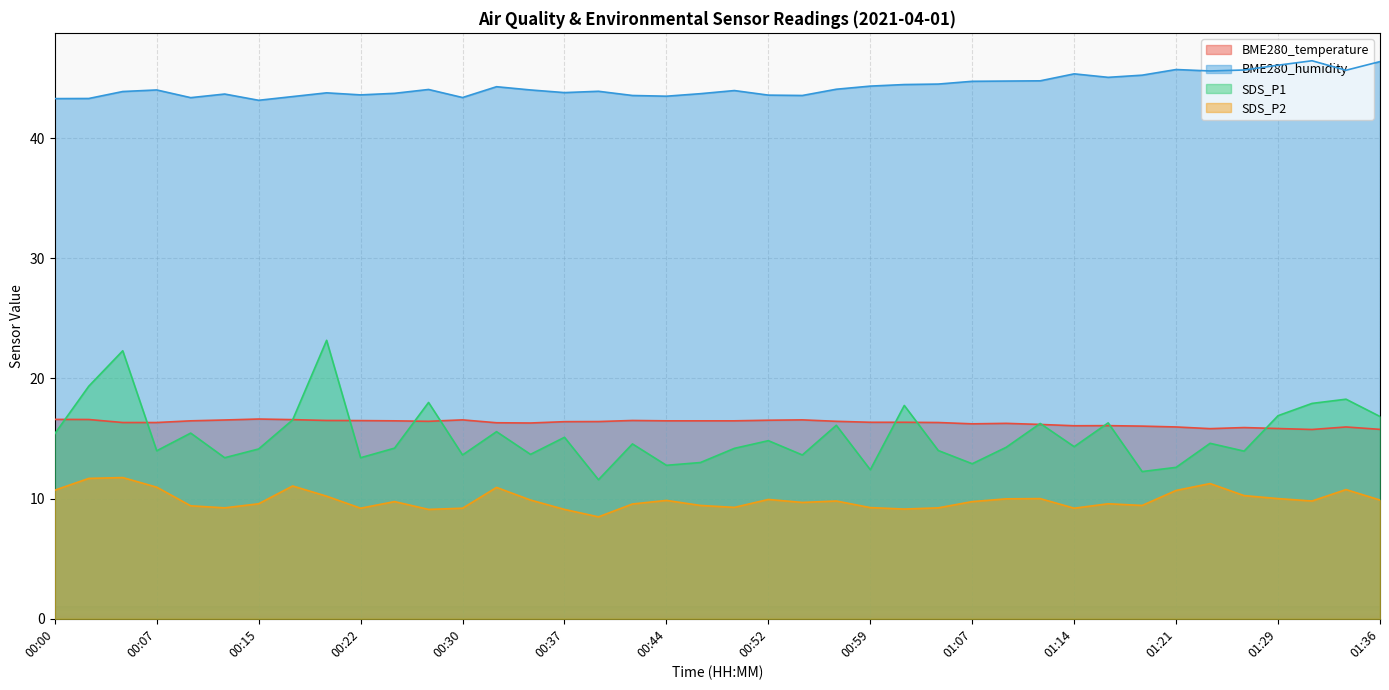

Which category has the lowest value across all series?

00:39